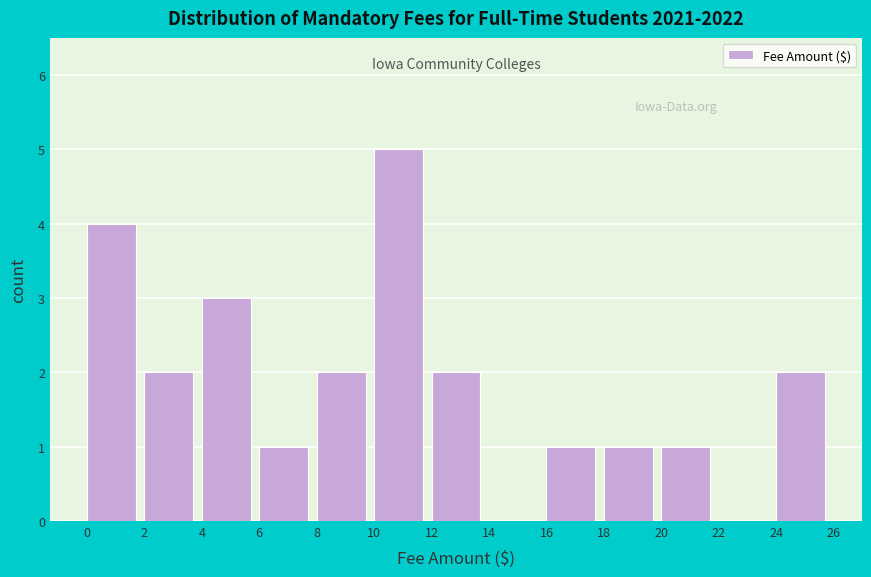

Reading left to right, transcribe this chart: for each bar, give the range it covers on the x-axis and its height. The values are not printed on the chart, so give them approximately, as read against the axis.

0 to 2: 4
2 to 4: 2
4 to 6: 3
6 to 8: 1
8 to 10: 2
10 to 12: 5
12 to 14: 2
14 to 16: 0
16 to 18: 1
18 to 20: 1
20 to 22: 1
22 to 24: 0
24 to 26: 2